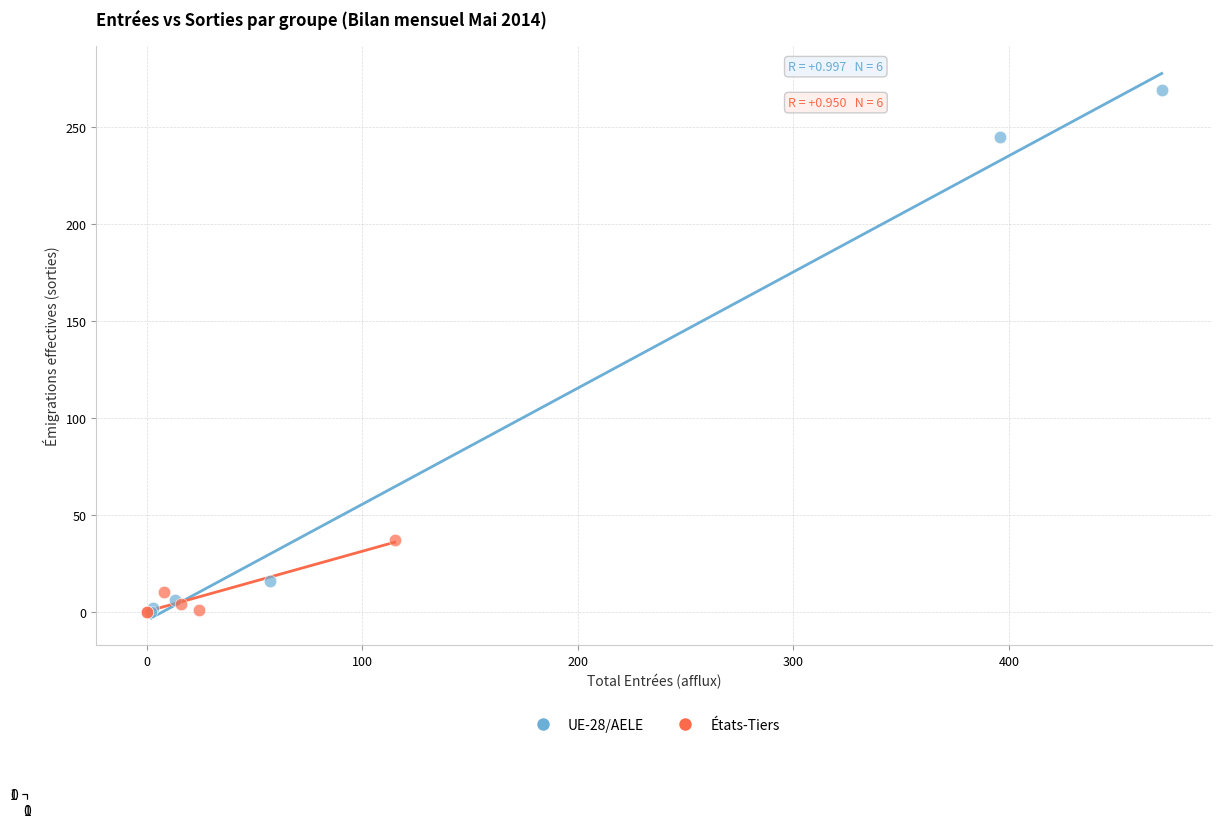

What are all the series names shown in the legend?

UE-28/AELE, États-Tiers